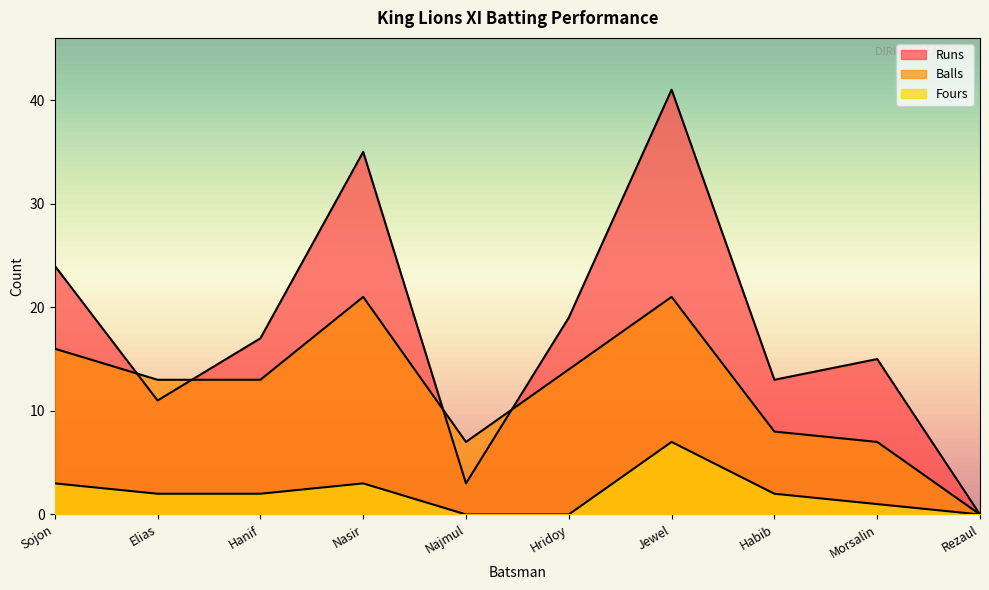

Reading left to right, list all the values displayed in this chart.

Runs: Sojon=24	Elias=11	Hanif=17	Nasir=35	Najmul=3	Hridoy=19	Jewel=41	Habib=13	Morsalin=15	Rezaul=0
Balls: Sojon=16	Elias=13	Hanif=13	Nasir=21	Najmul=7	Hridoy=14	Jewel=21	Habib=8	Morsalin=7	Rezaul=0
Fours: Sojon=3	Elias=2	Hanif=2	Nasir=3	Najmul=0	Hridoy=0	Jewel=7	Habib=2	Morsalin=1	Rezaul=0